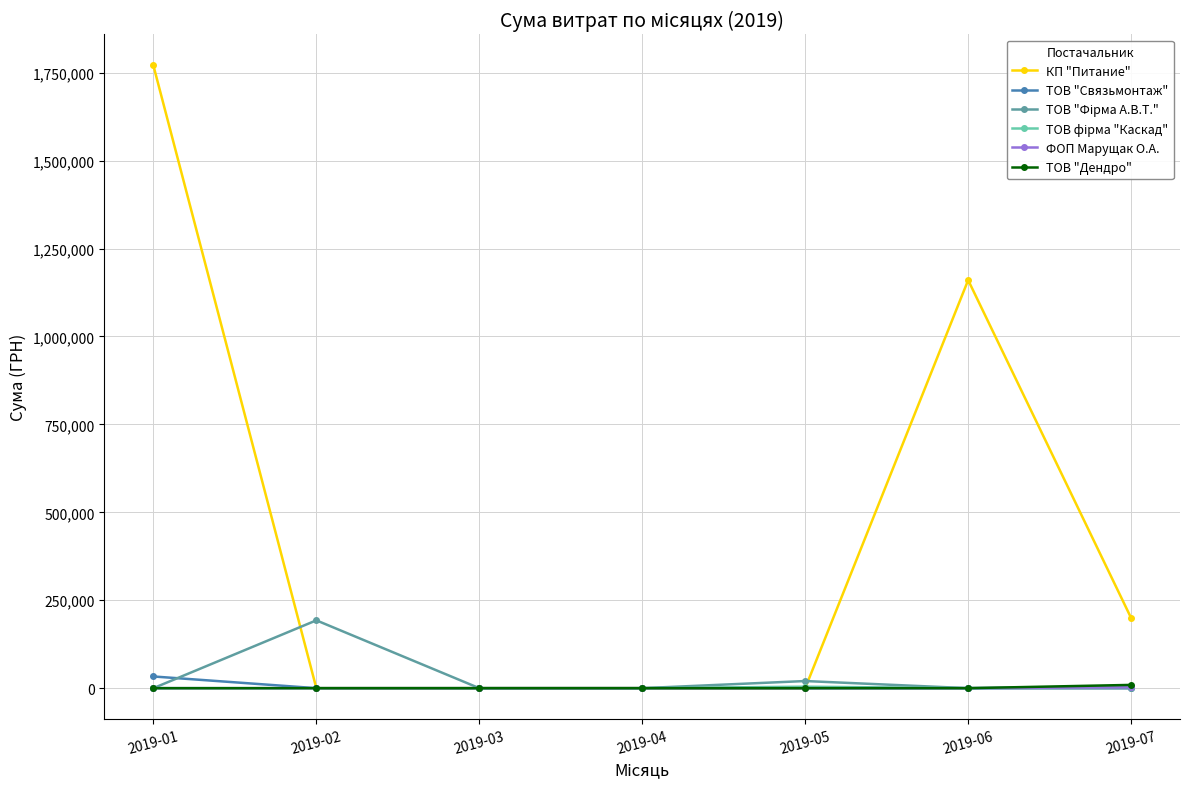

Which category has the highest value in the КП "Питание" series?

2019-01